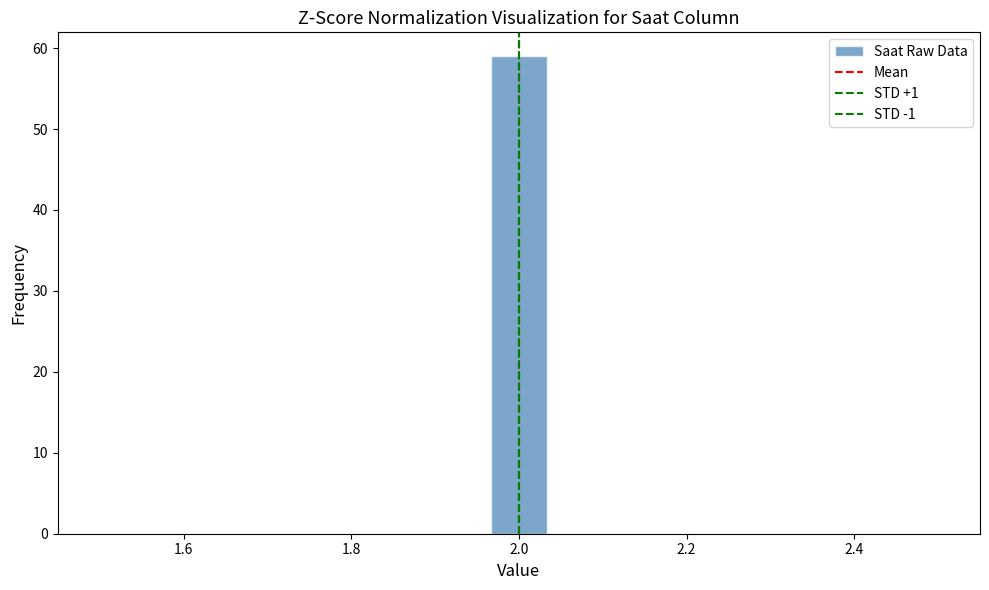

Read against the x-axis, roughly where is the centre of the tallest bar?

2.00